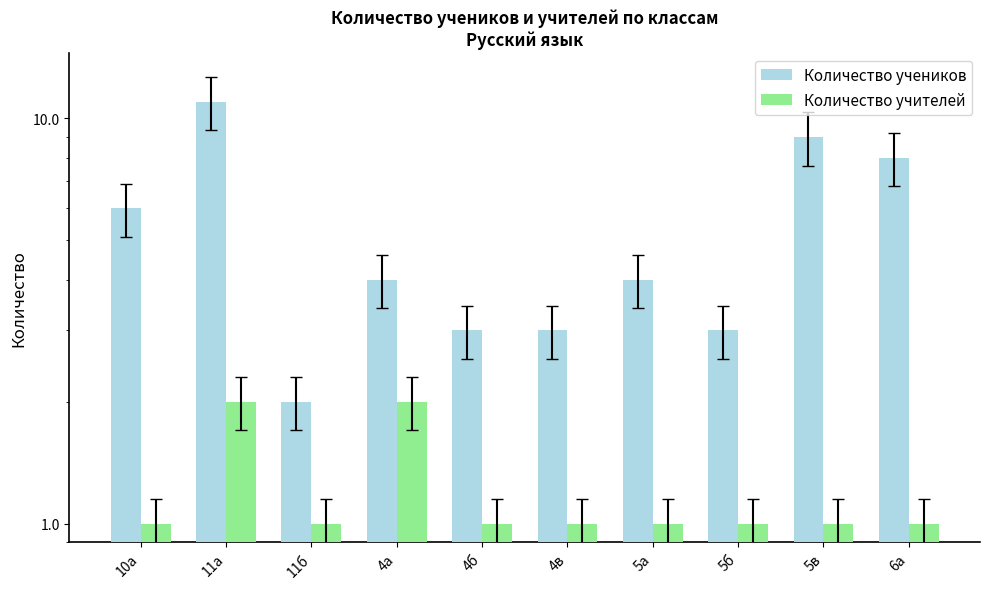

Reading left to right, what are all the values shown in this chart?

Количество учеников: 10а=6	11а=11	11б=2	4а=4	4б=3	4в=3	5а=4	5б=3	5в=9	6а=8
Количество учителей: 10а=1	11а=2	11б=1	4а=2	4б=1	4в=1	5а=1	5б=1	5в=1	6а=1